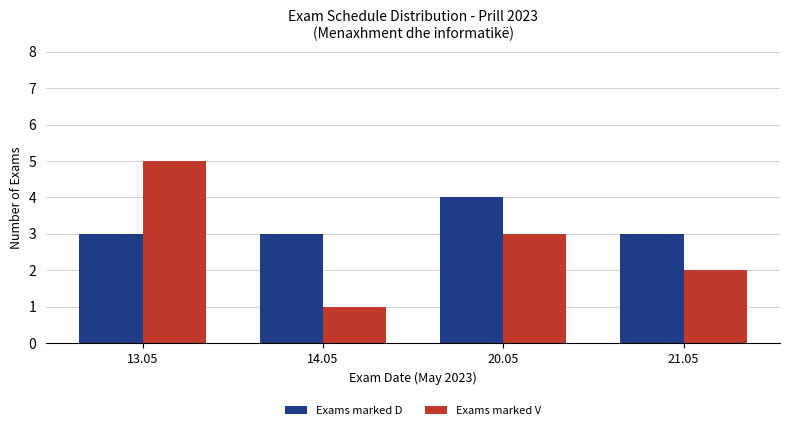

What position from the left is 14.05?

2